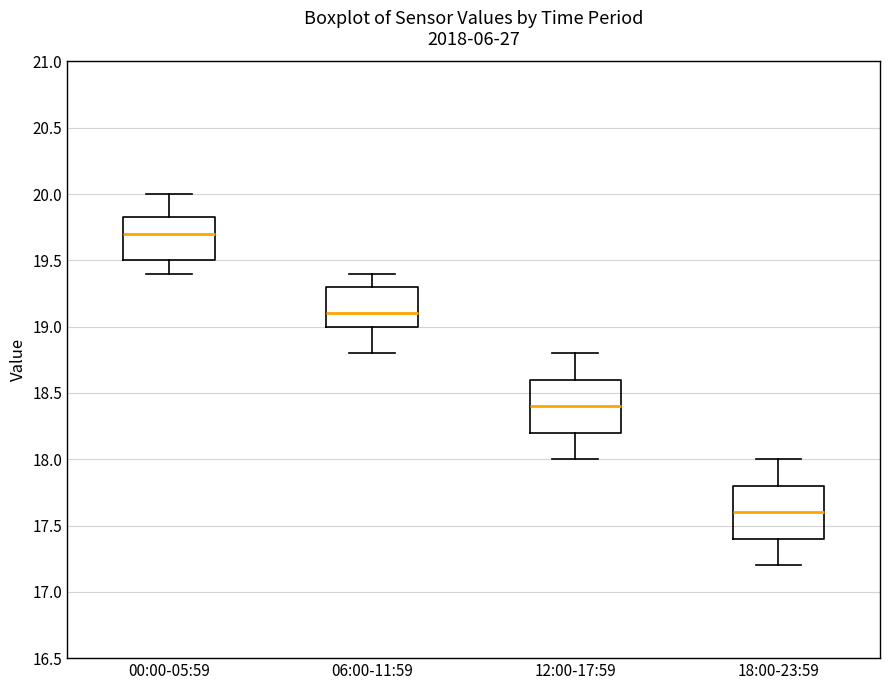

Reading left to right, read every box against the y-axis: the position of its median line, the range the box covers, and the ends of its whiskers. The values are not printed on the chart, so give them approximately, as read against the axis.

00:00-05:59: median 19.70, box 19.50 to 19.85, whiskers 19.40 to 20.00
06:00-11:59: median 19.10, box 19.00 to 19.30, whiskers 18.80 to 19.40
12:00-17:59: median 18.40, box 18.20 to 18.60, whiskers 18.00 to 18.80
18:00-23:59: median 17.60, box 17.40 to 17.80, whiskers 17.20 to 18.00